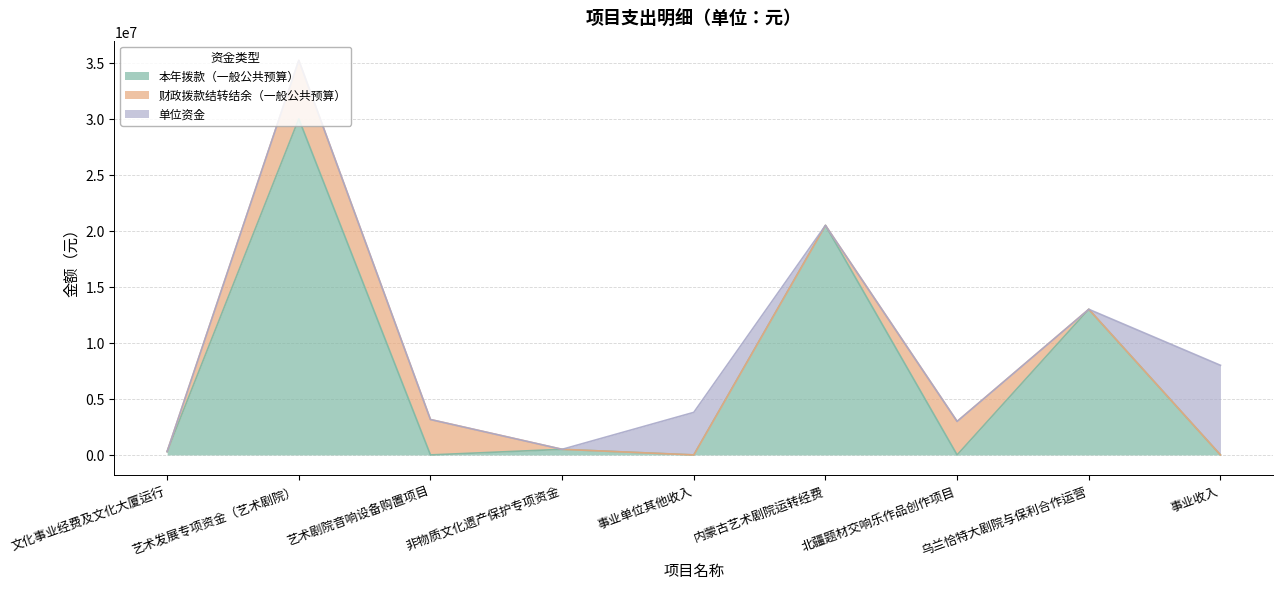

What is the difference between the 单位资金 values at 北疆题材交响乐作品创作项目 and 事业收入?

8000000.0